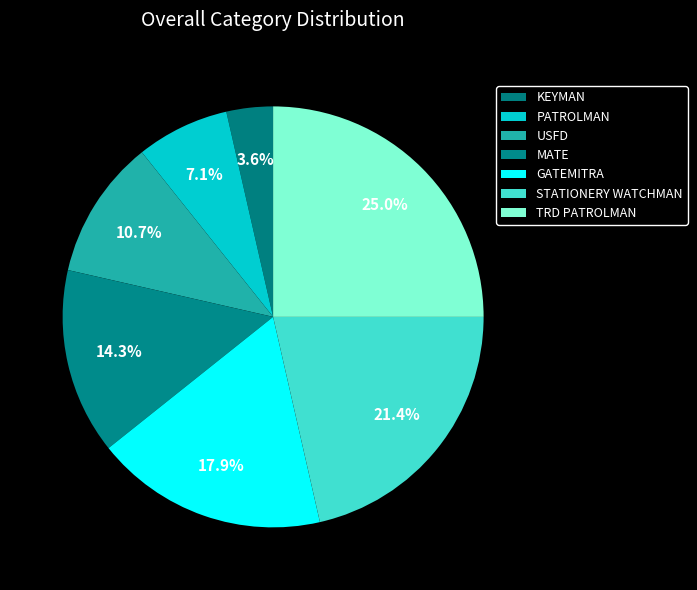

Combined, what portion of the pie is STATIONERY WATCHMAN and MATE?

35.7%